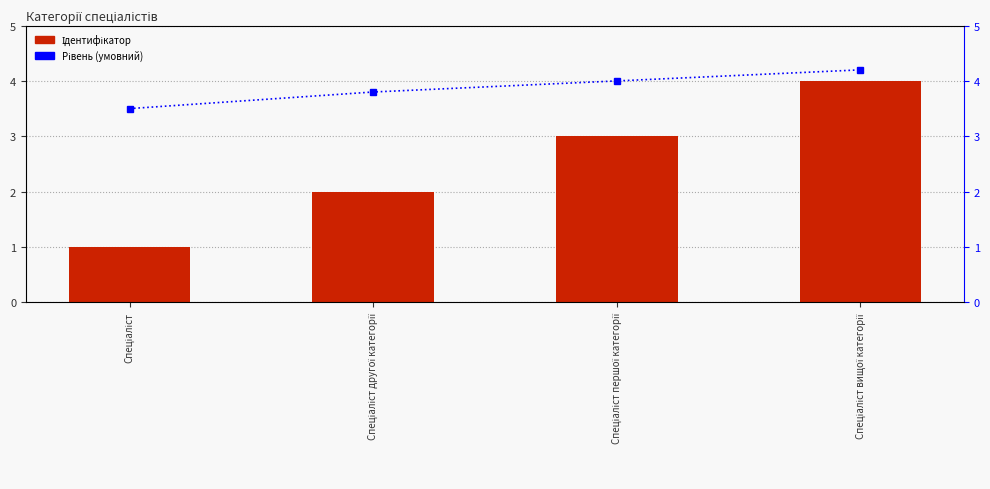

Where is Рівень (умовний) nearest to the value 3?

Спеціаліст